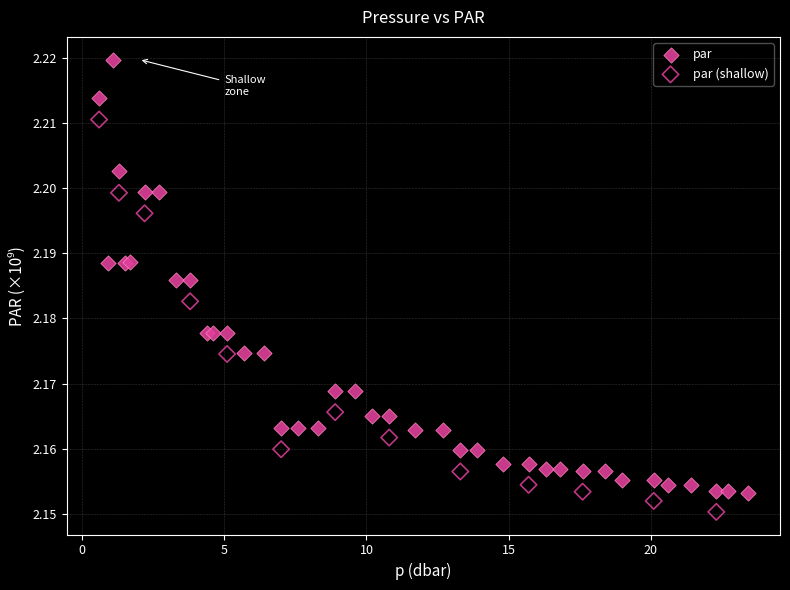

Which series has the widest spread of Y values?

par